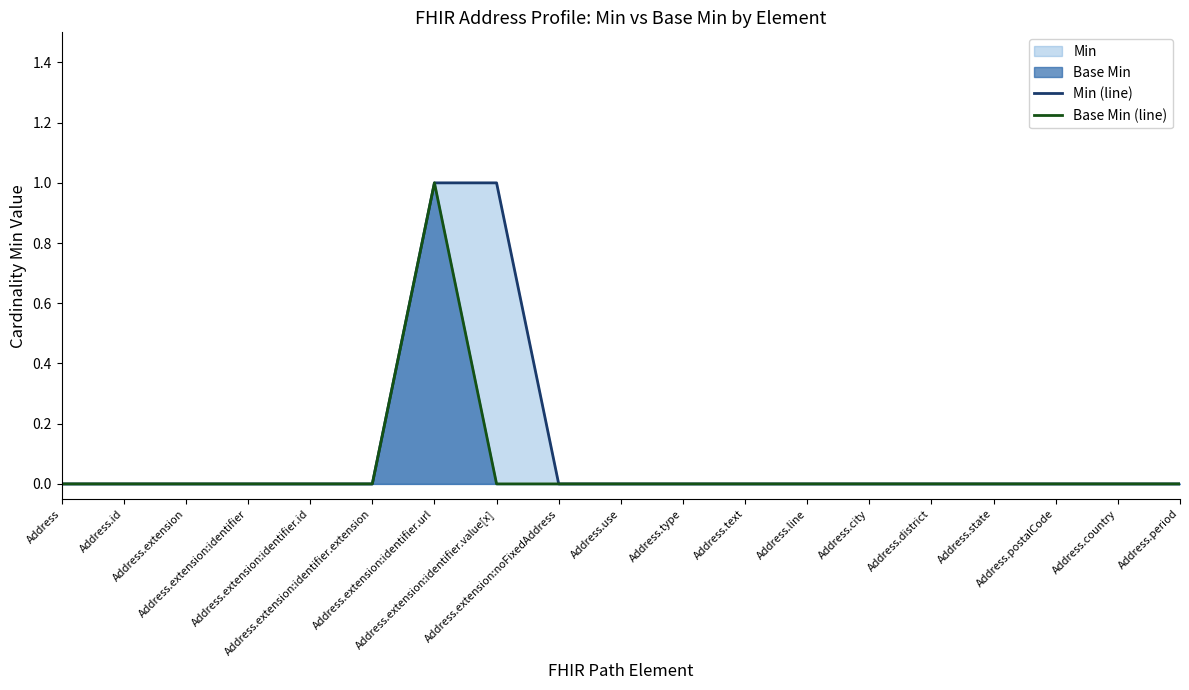

True or false: Min (line) and Base Min (line) intersect in this chart.

False